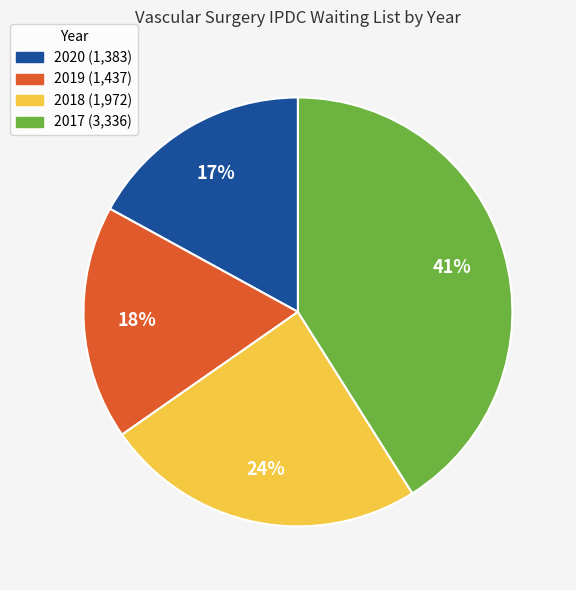

Count the number of slices in the pie.

4